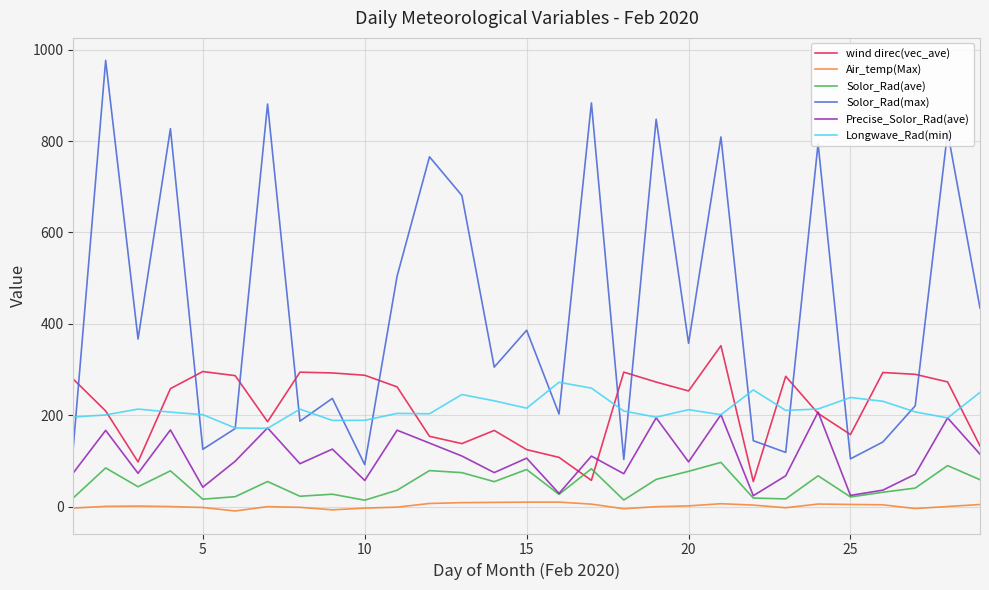

List the series in order of their peak value, lowest first.

Air_temp(Max), Solor_Rad(ave), Precise_Solor_Rad(ave), Longwave_Rad(min), wind direc(vec_ave), Solor_Rad(max)